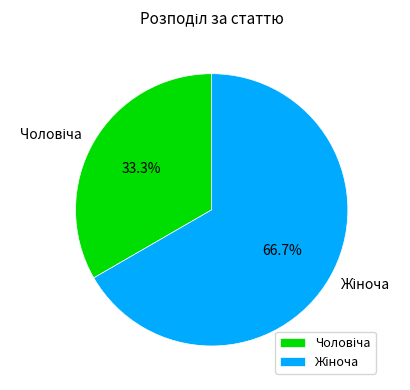

Is there any slice that represents more than half of the pie?

Yes